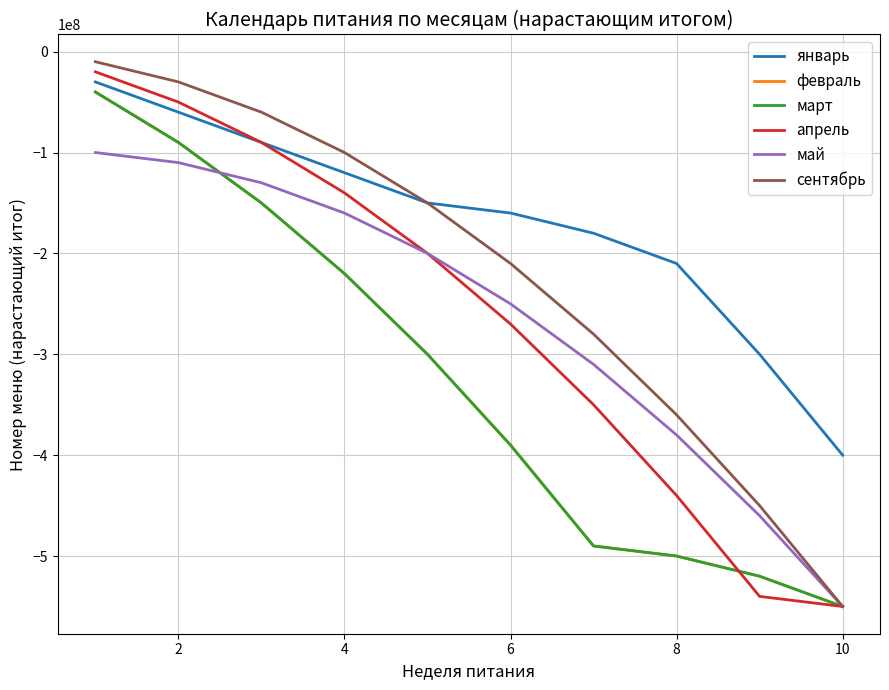

True or false: март and сентябрь intersect in this chart.

False